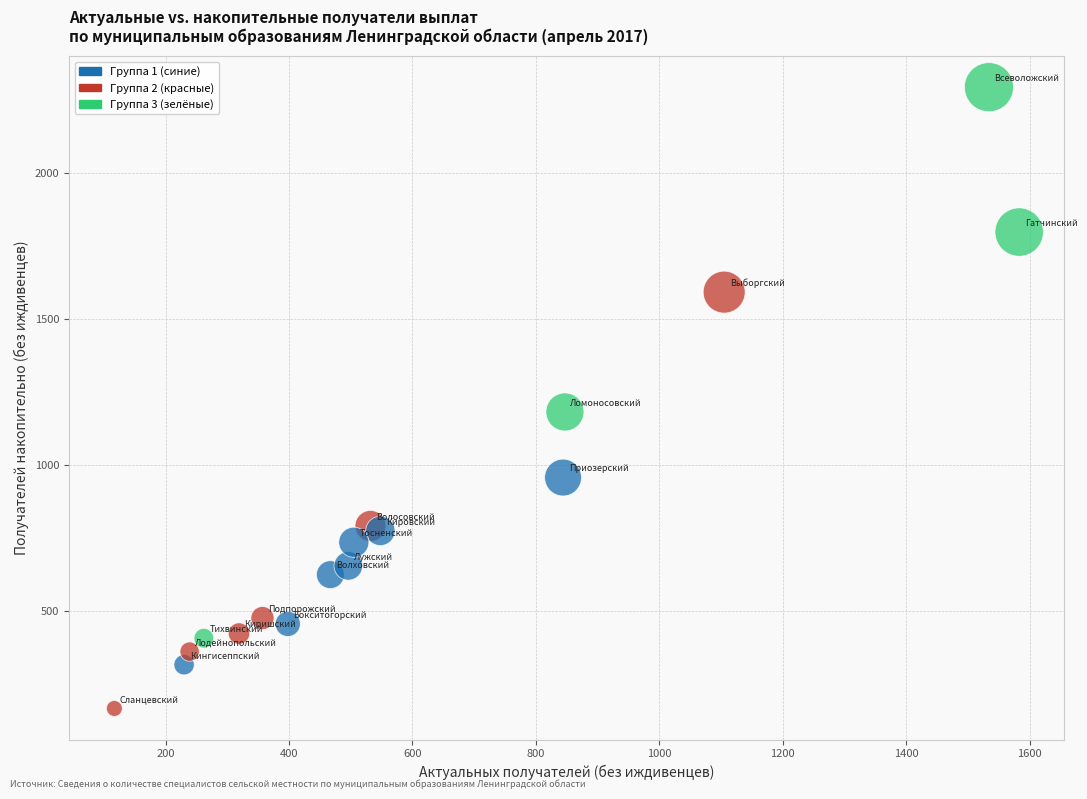

What Y value in the scatter plot is closest to 1230?

1182